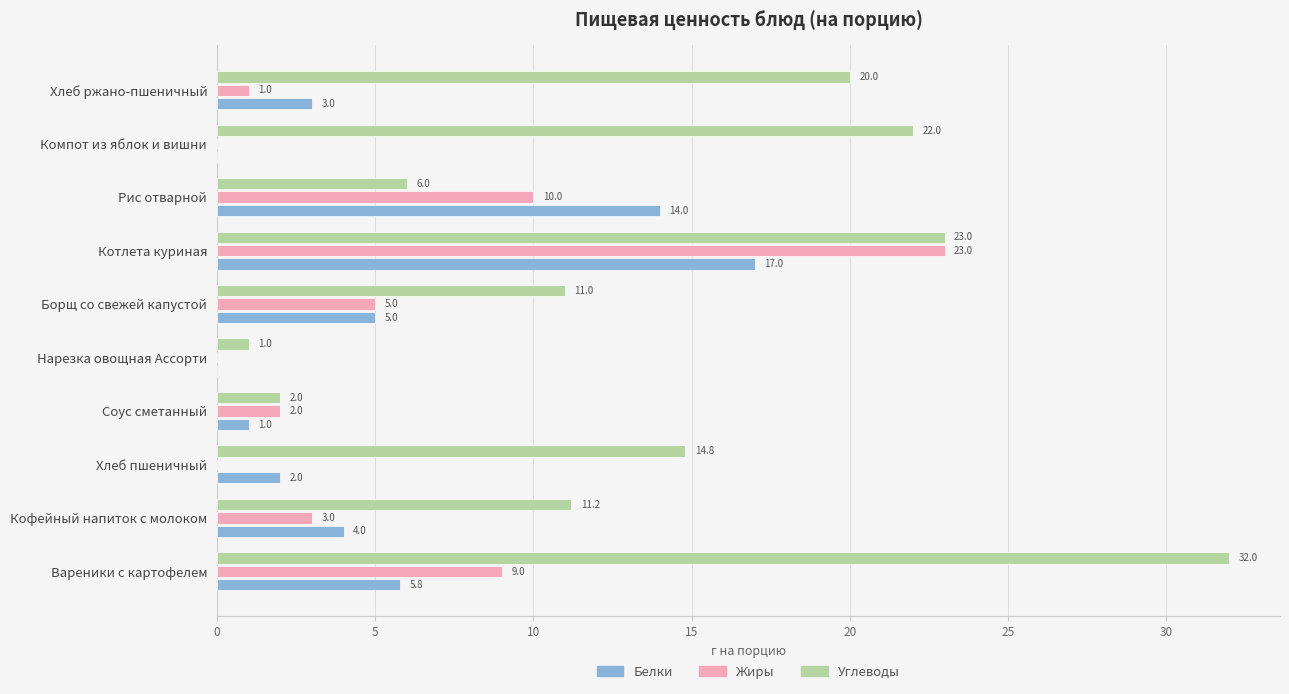

What is the sum of all Углеводы values?

143.0